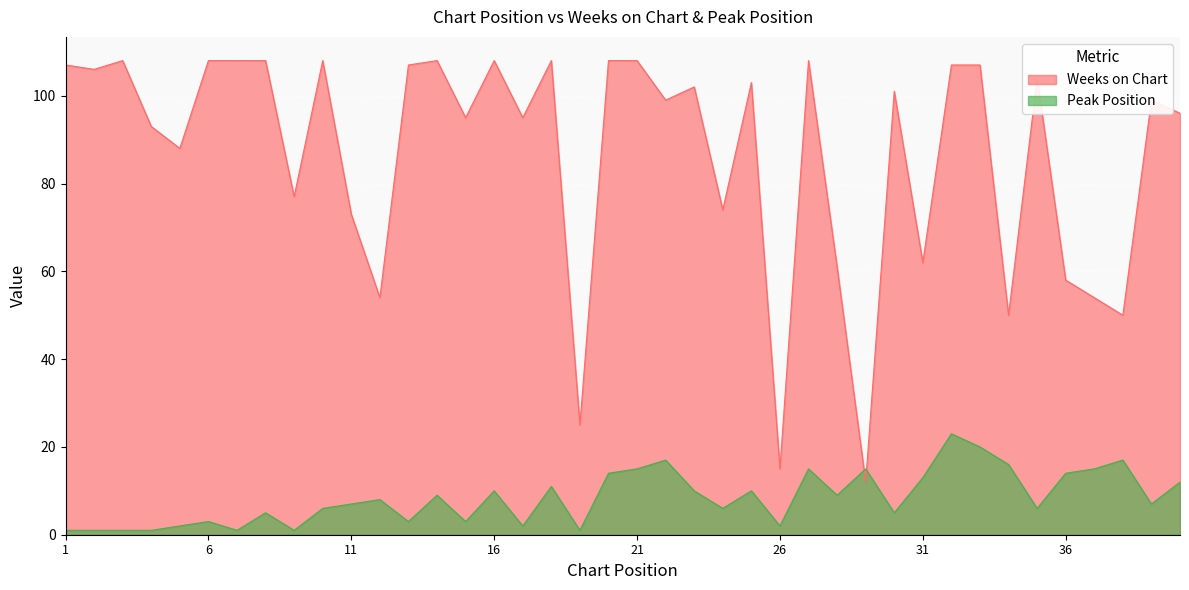

At which label does Weeks on Chart reach its minimum?

29